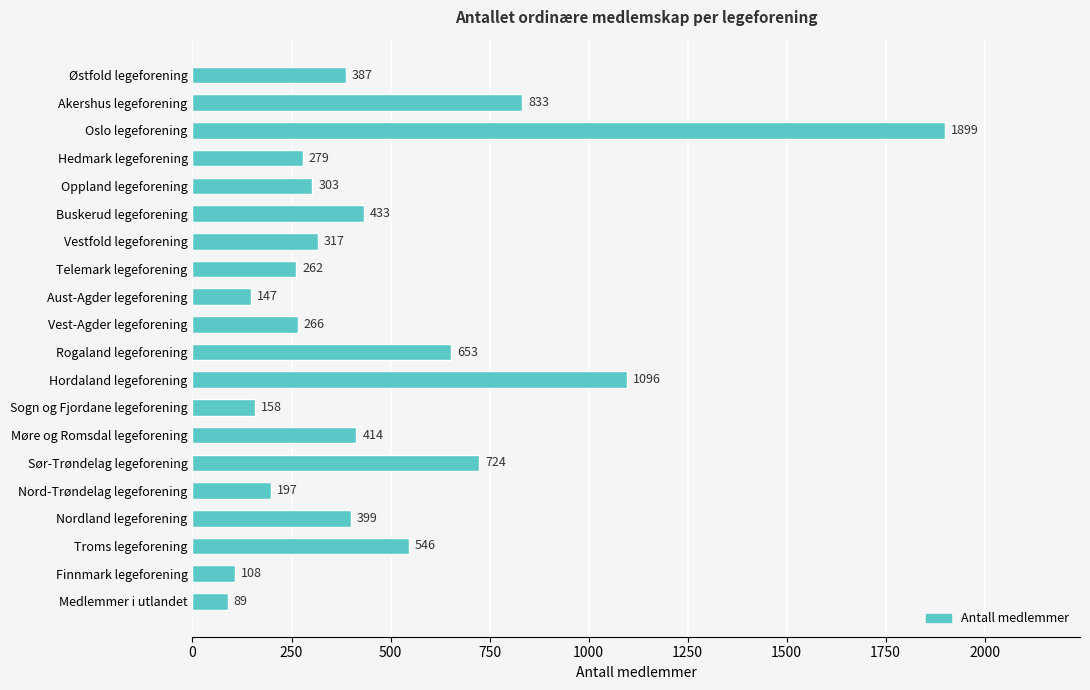

The value at Troms legeforening is 210. True or false?

False